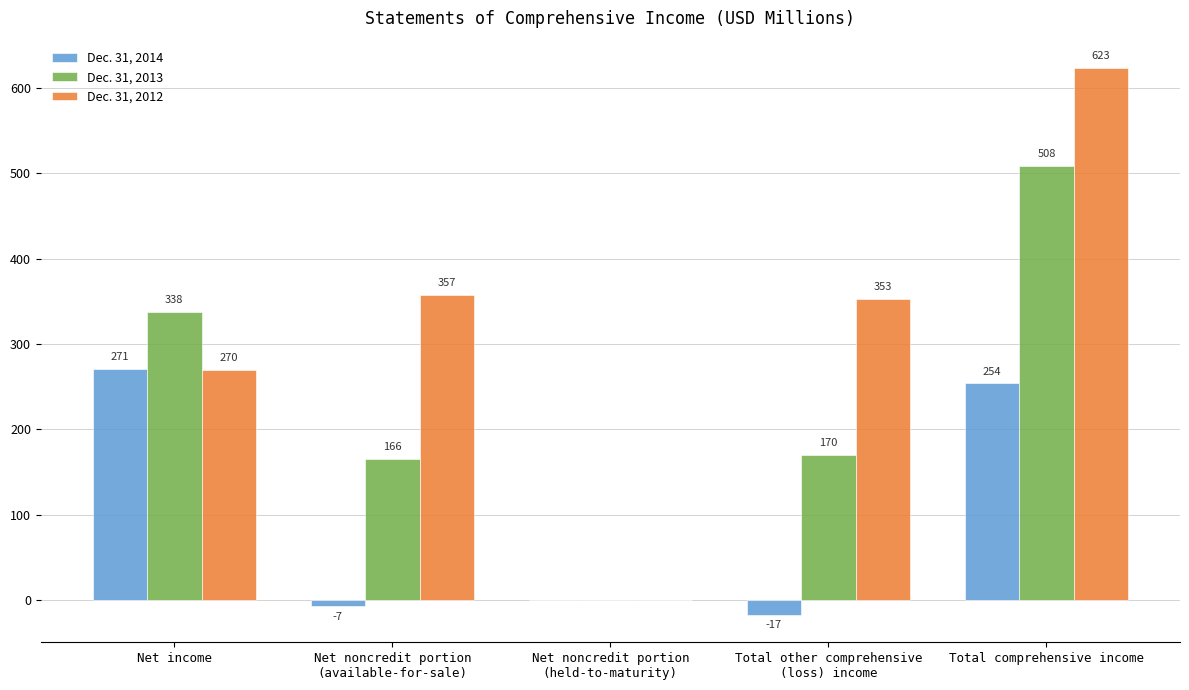

Does the chart contain stacked bars?

No